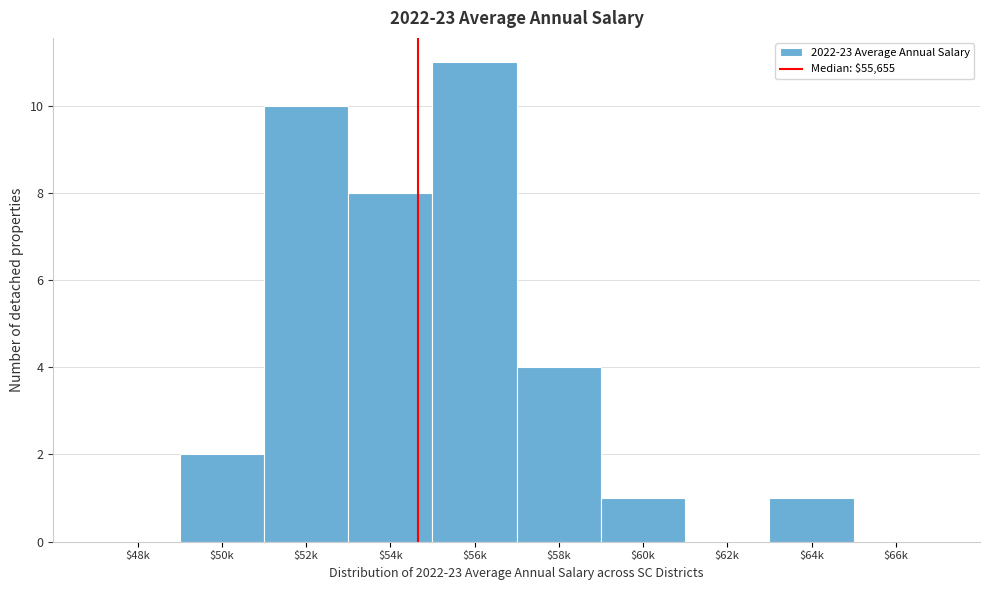

What is the sum of all values?

37